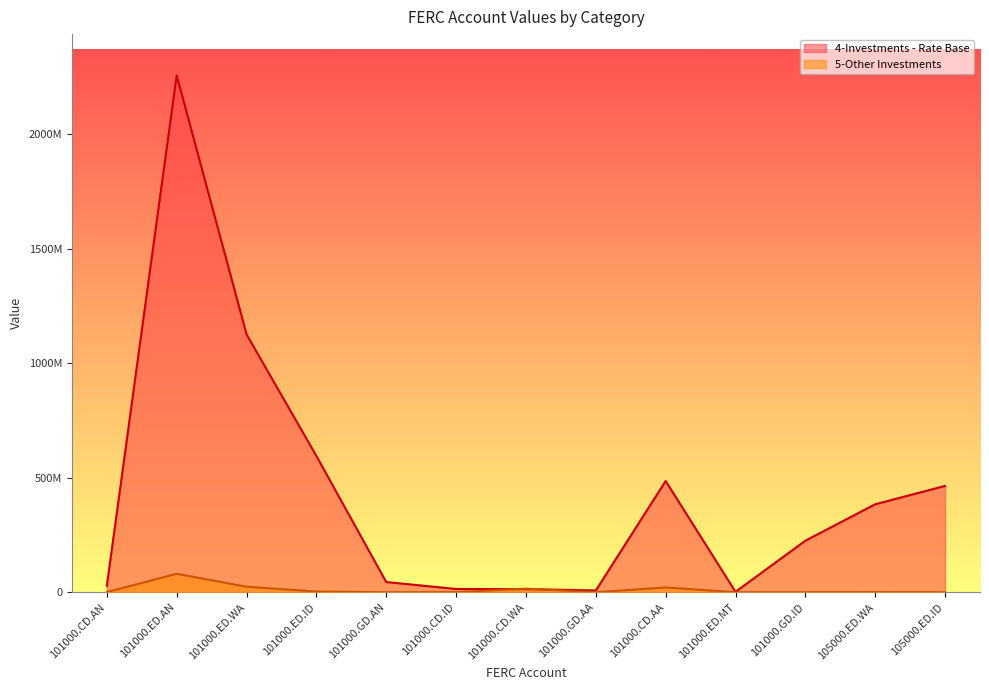

True or false: 5-Other Investments and 4-Investments - Rate Base intersect in this chart.

True